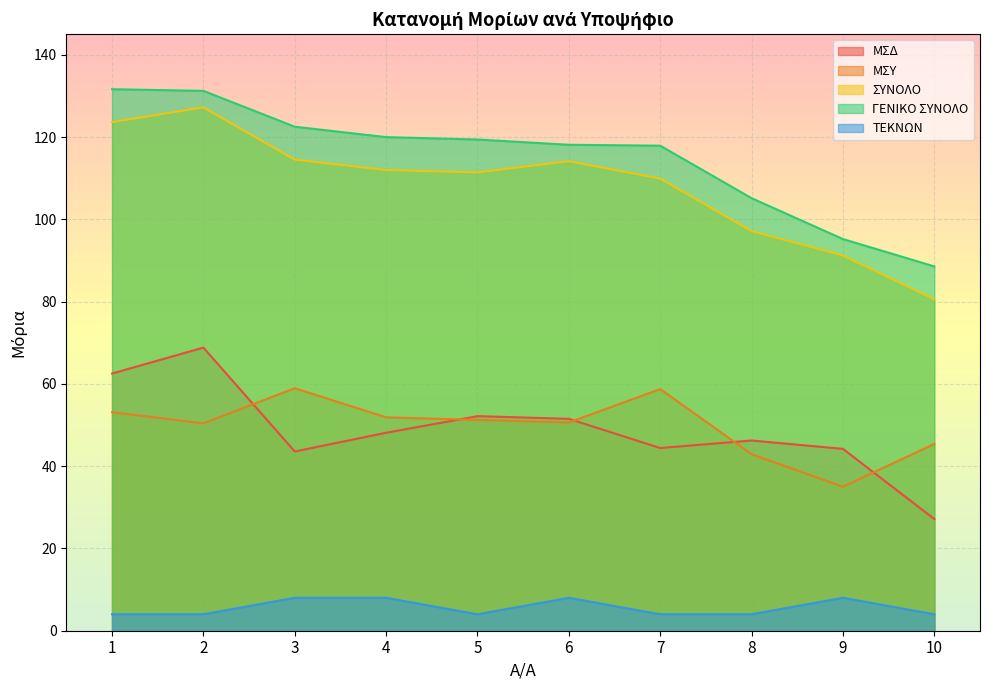

Which series has the widest spread of values?

ΣΥΝΟΛΟ